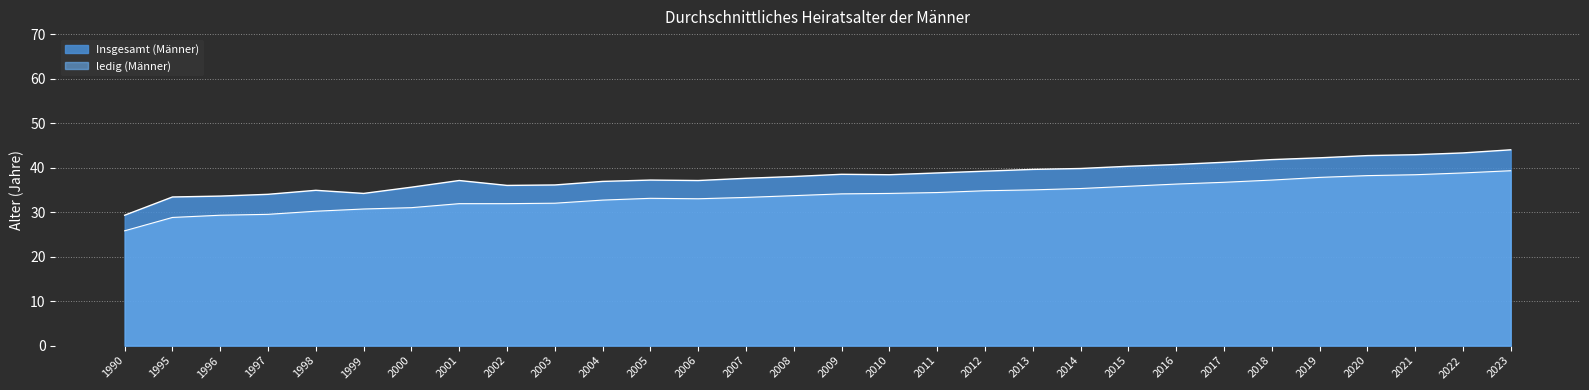

Between 2018 and 2008, which is larger?

2018